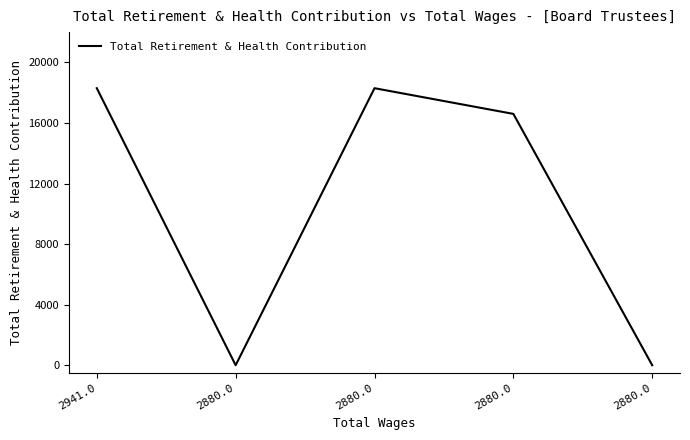

Which has a higher value, 2880.0 or 2880.0?

2880.0